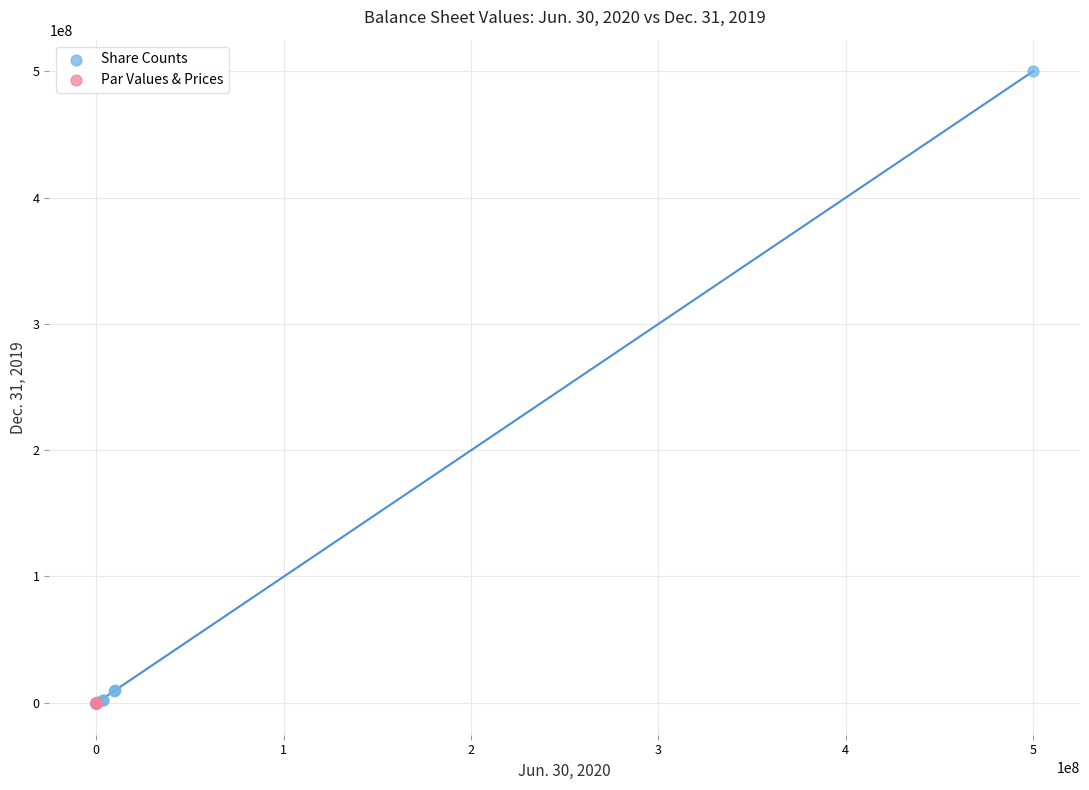

What are all the series names shown in the legend?

Share Counts, Par Values & Prices